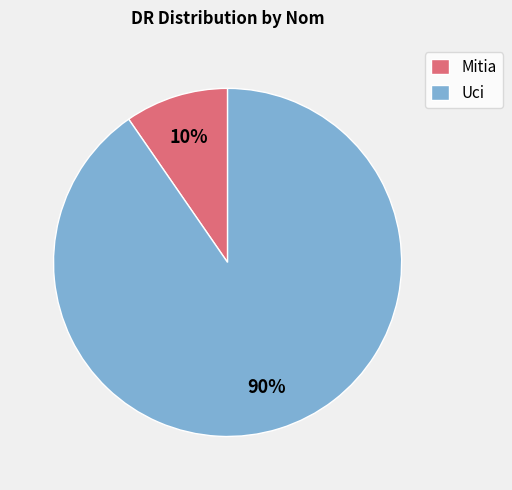

Is there any slice that represents more than half of the pie?

Yes